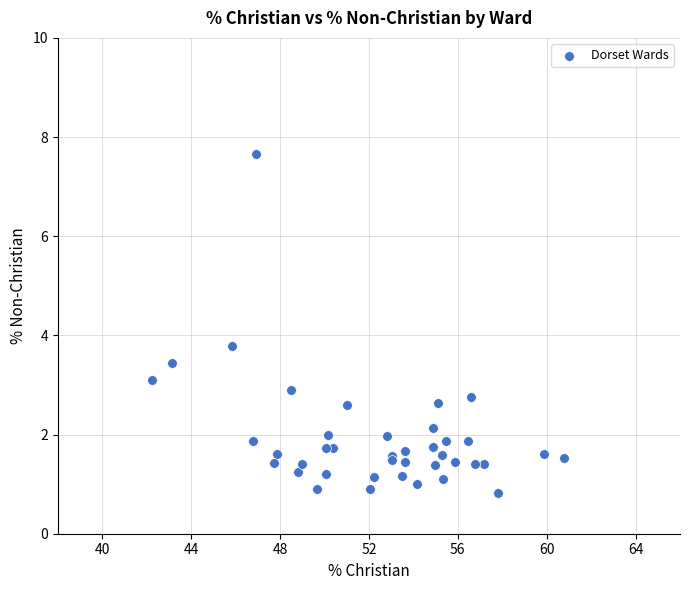

What Y value in the scatter plot is closest to 4?

3.8